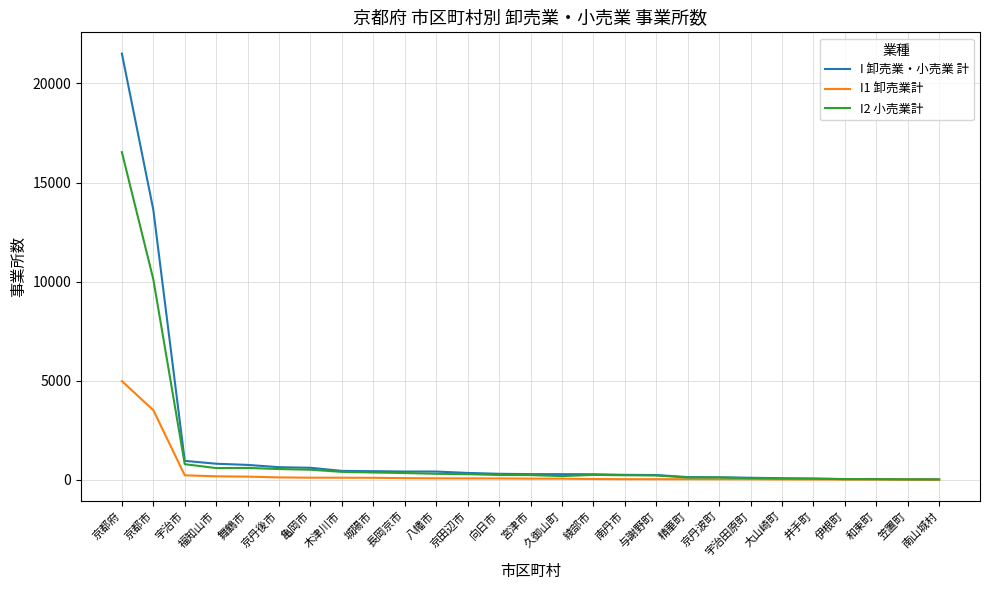

What is the greatest value displayed?

21506